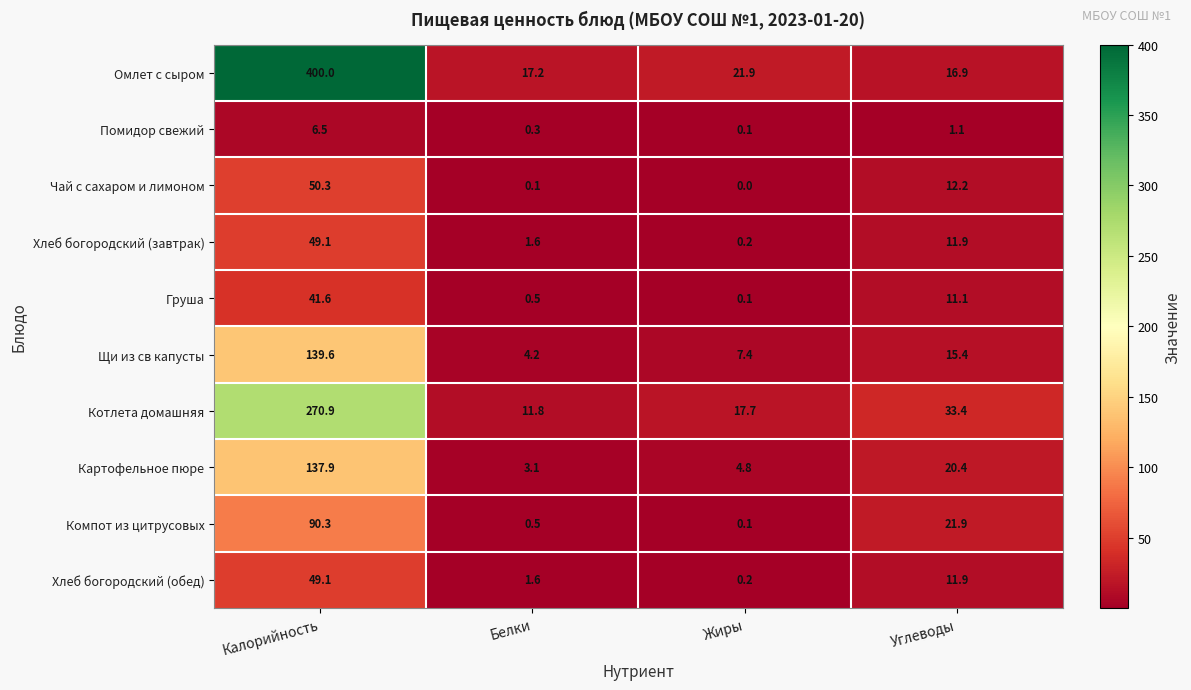

List the labels in order of Котлета домашняя value, largest first.

Калорийность, Углеводы, Жиры, Белки